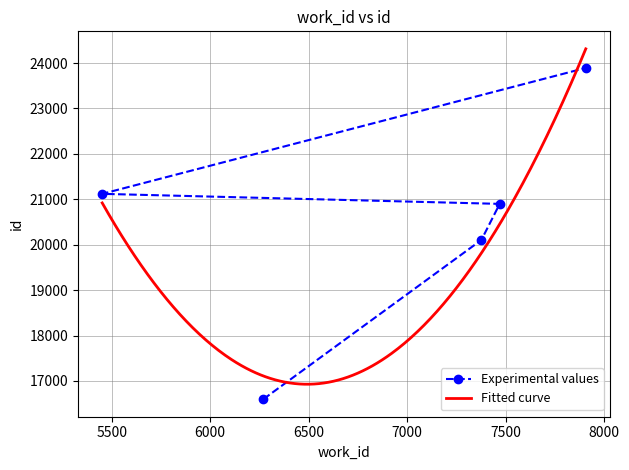

How many values in the Experimental values series are below 20899?

2